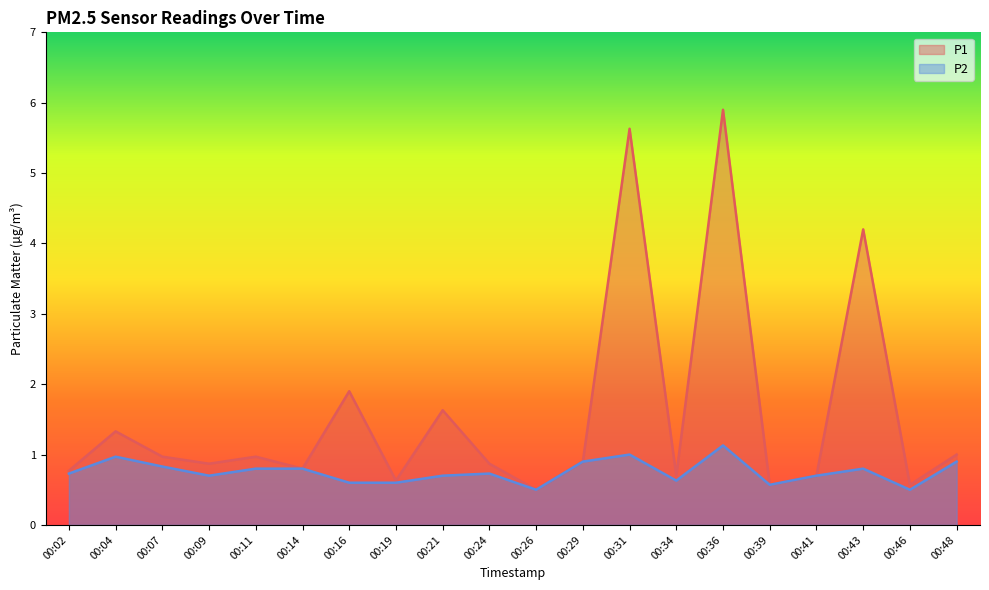

Which series has the largest range (max minus min)?

P1